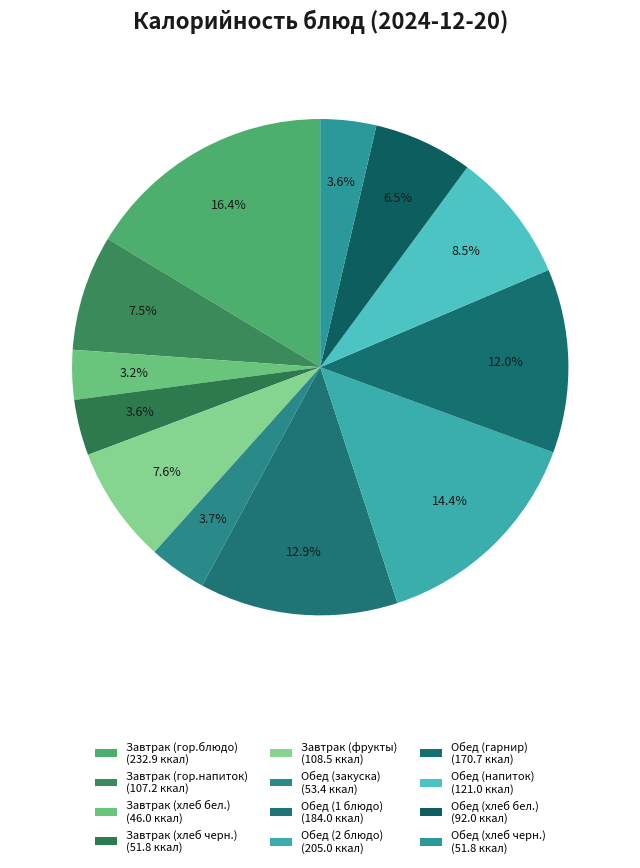

Does any single category account for the majority?

No